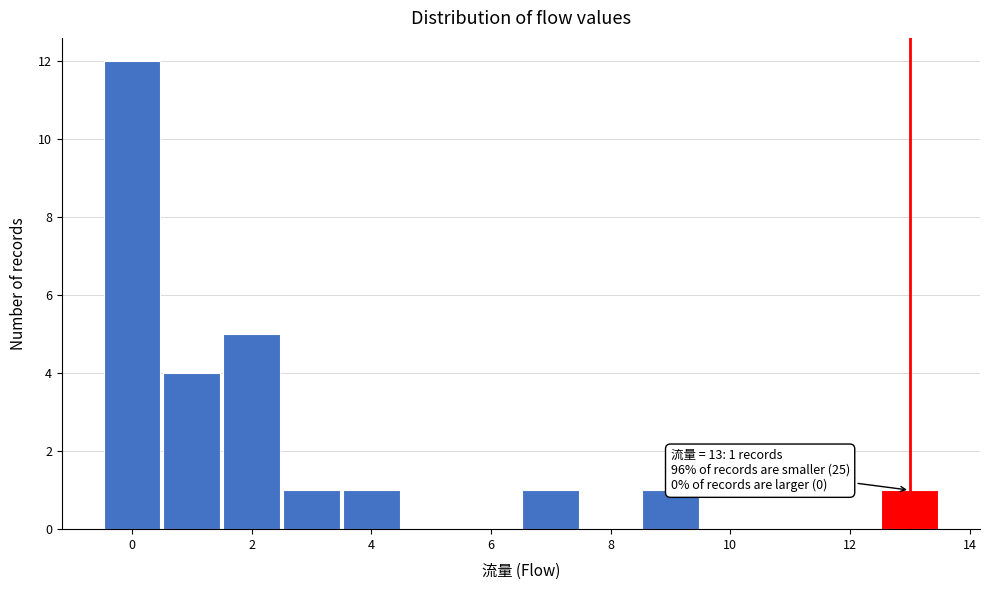

Which range on the x-axis has the tallest bar?

-0.5 to 0.5